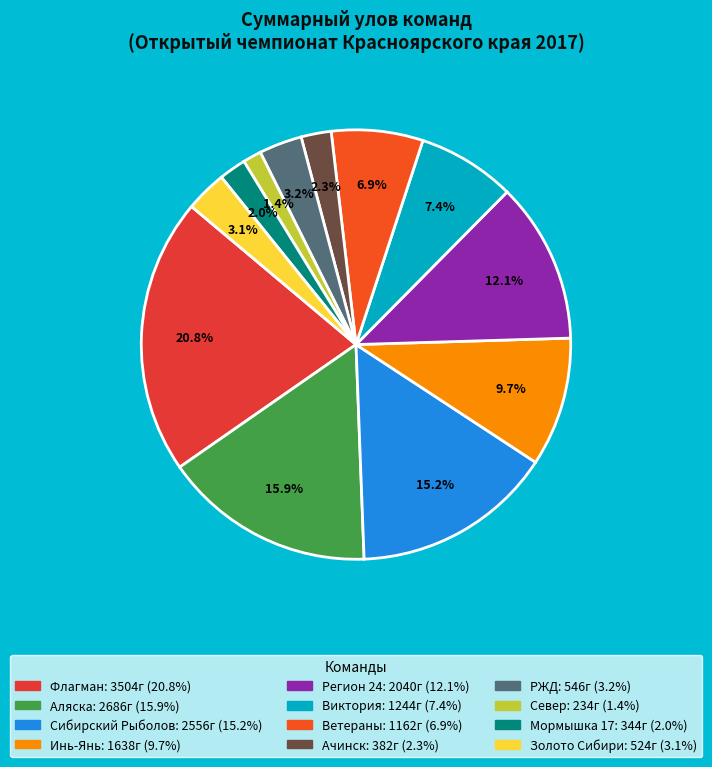

Is it true that Ачинск is 2% of the pie?

True